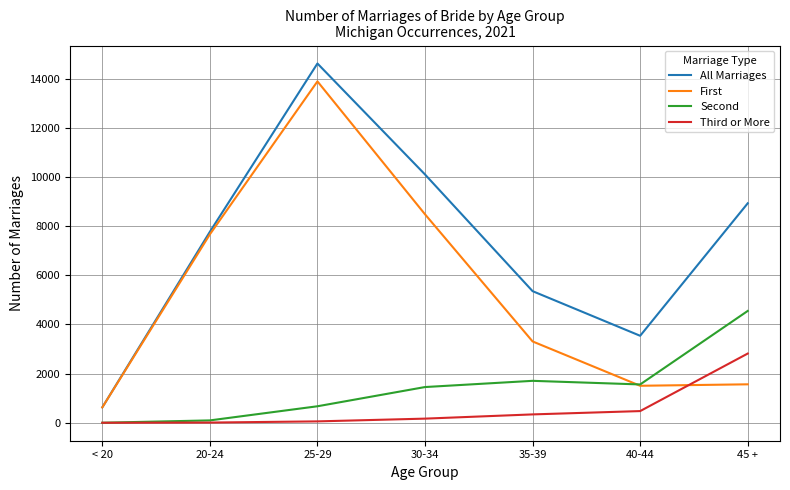

What is the spread (max minus min) of values at < 20?

626